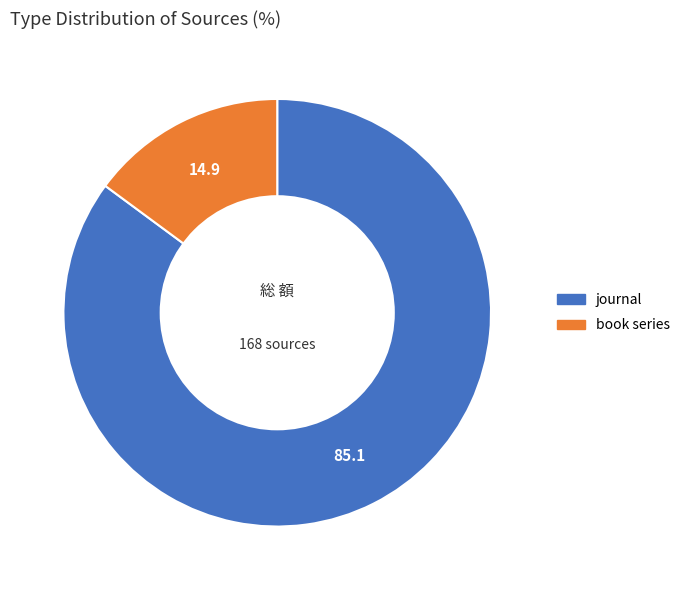

Between journal and book series, which is larger?

journal